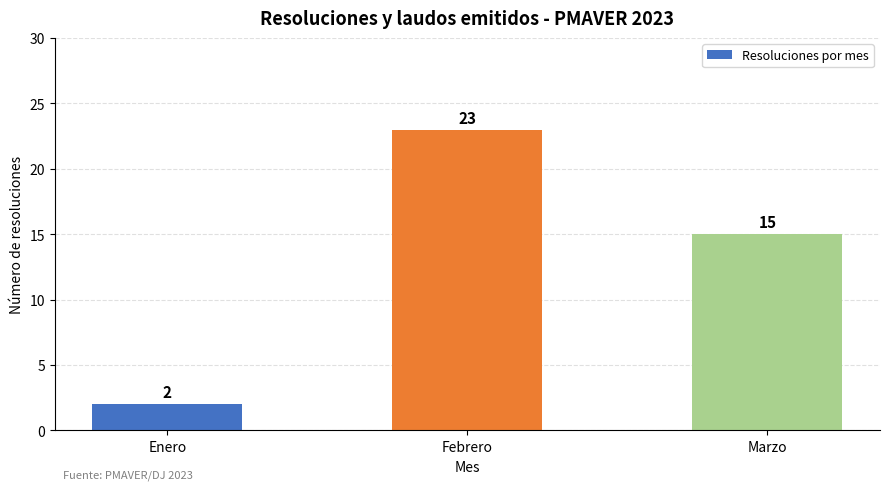

Does the chart contain any negative values?

No